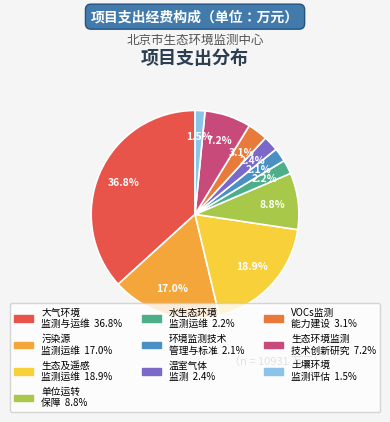

Is there any slice that represents more than half of the pie?

No